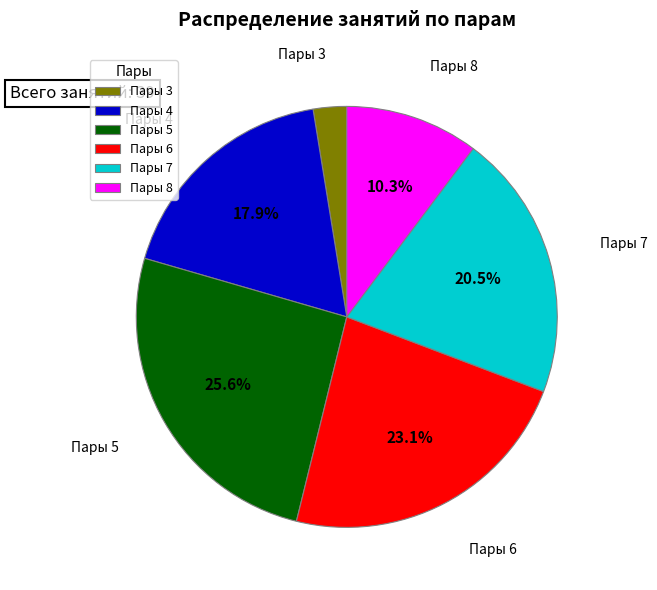

Is Пары 6 the majority of the pie?

No